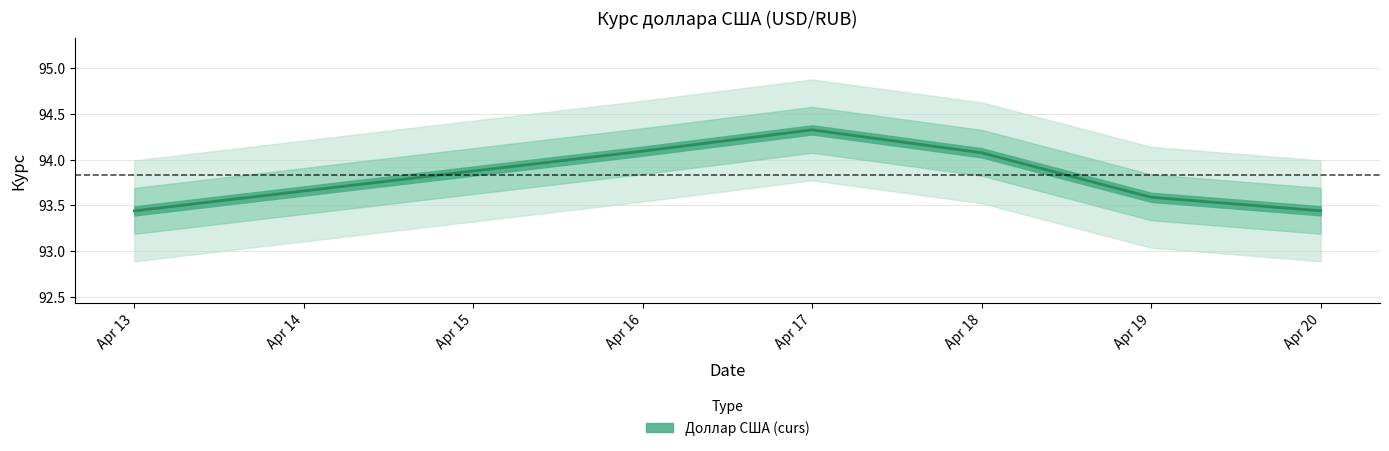

The value at 2024-04-13 is 139.4. True or false?

False